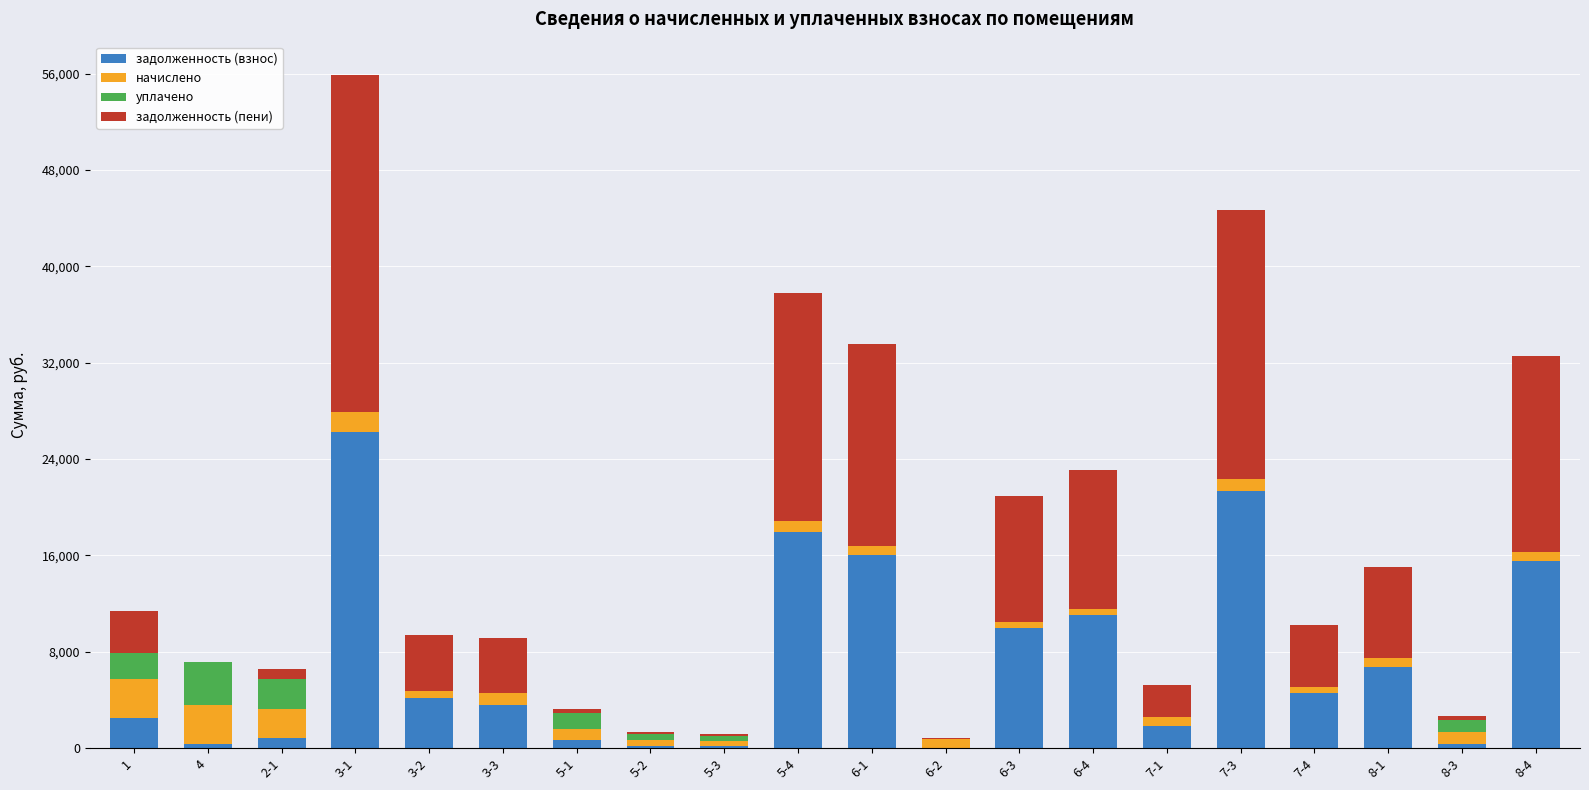

What is the total value across all series at 3-2?

9404.2